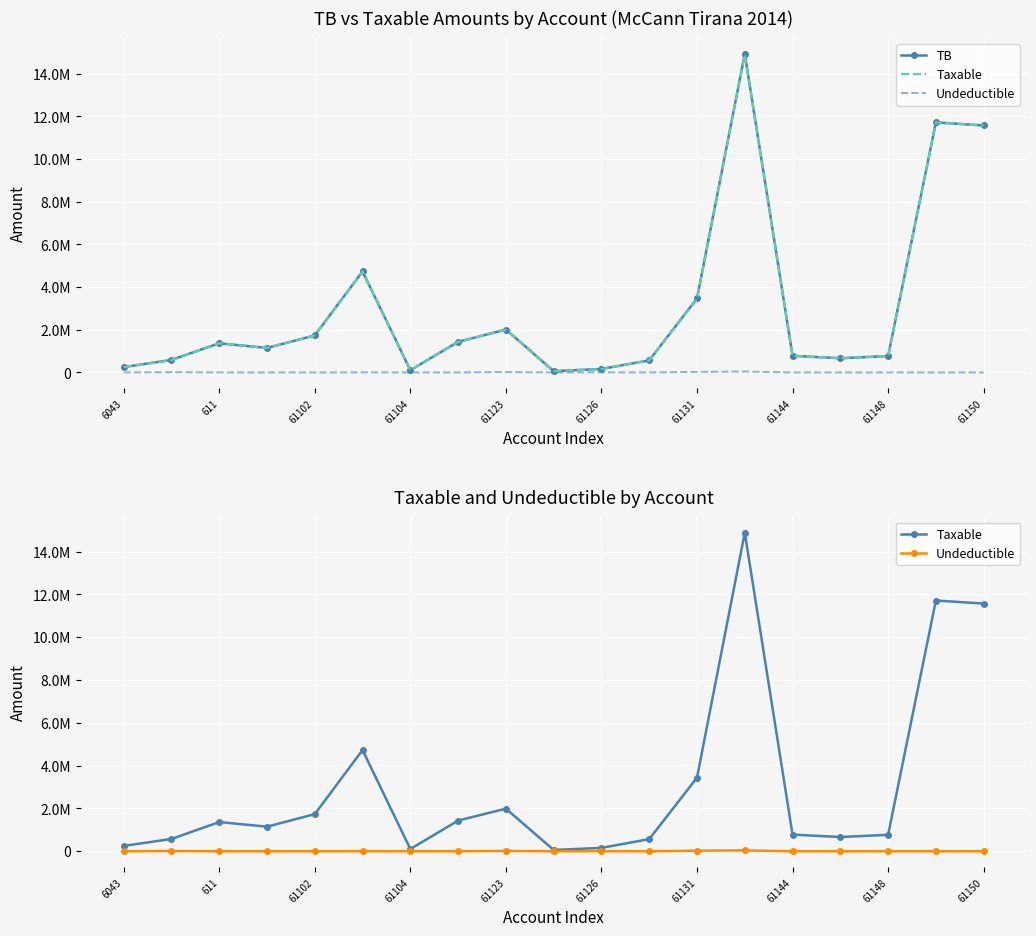

How many series are shown in this chart?

3